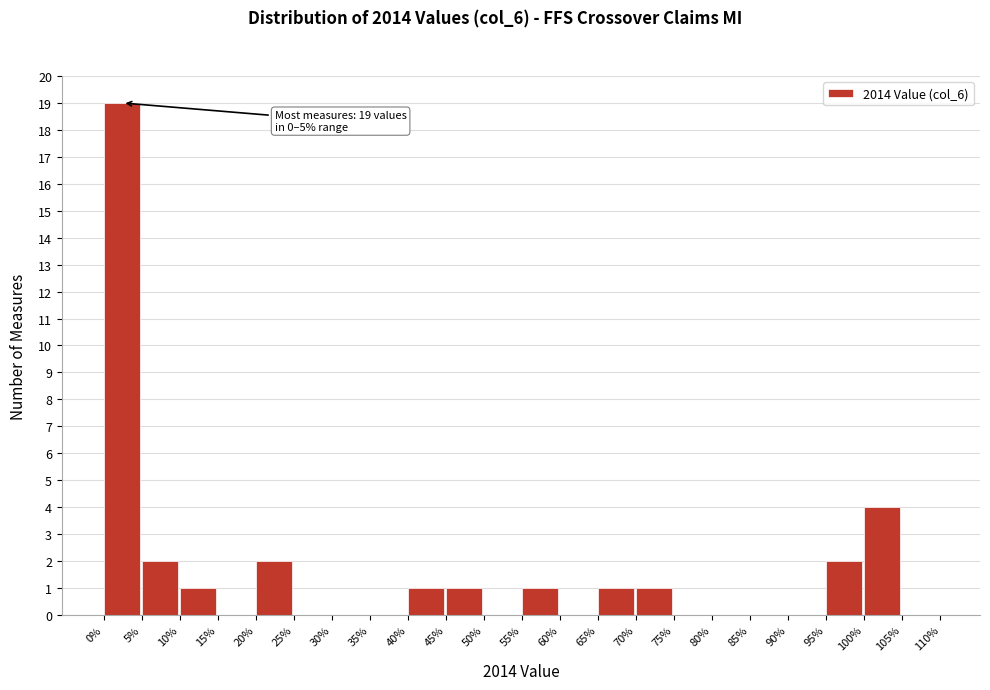

Which range on the x-axis has the tallest bar?

0% to 5%